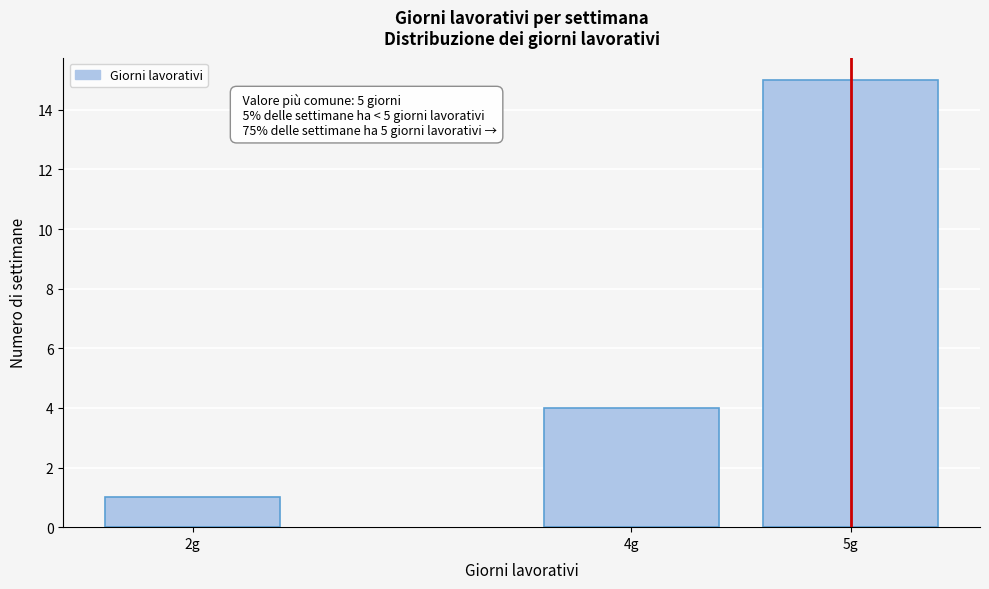

Reading left to right, transcribe all the data shown in this chart.

1	4	15